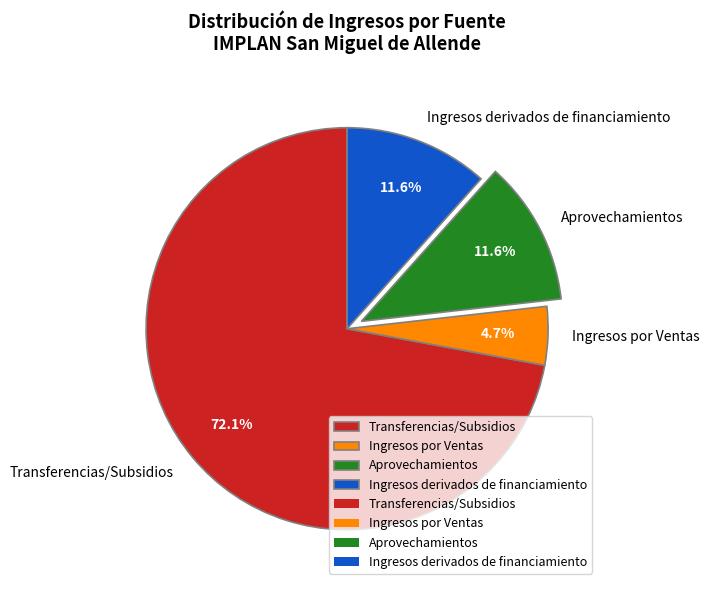

To the nearest percent, what portion does Transferencias/Subsidios represent?

72%